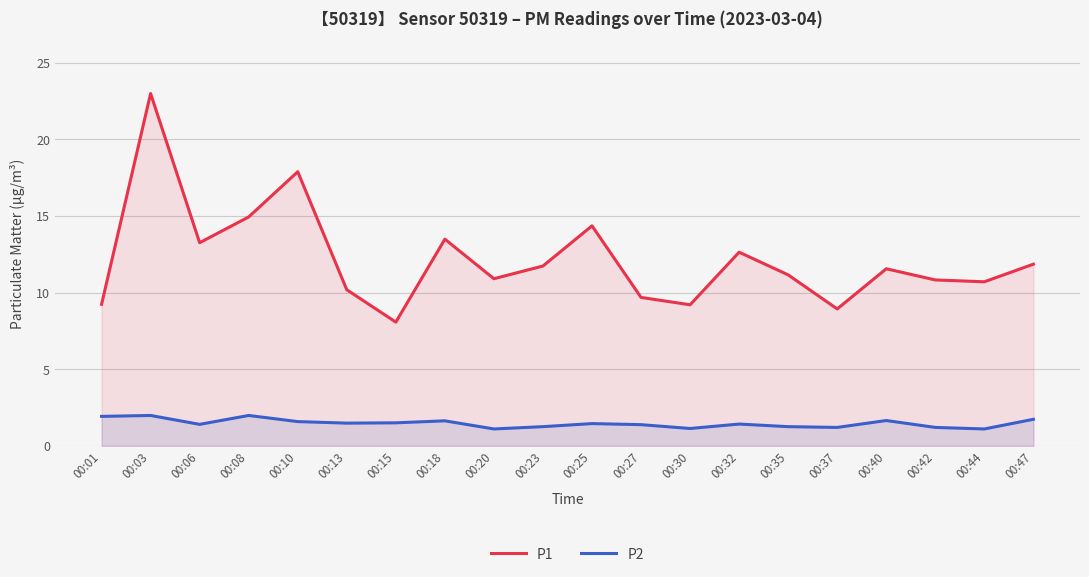

Rank the series by their maximum value, from highest to lowest.

P1, P2